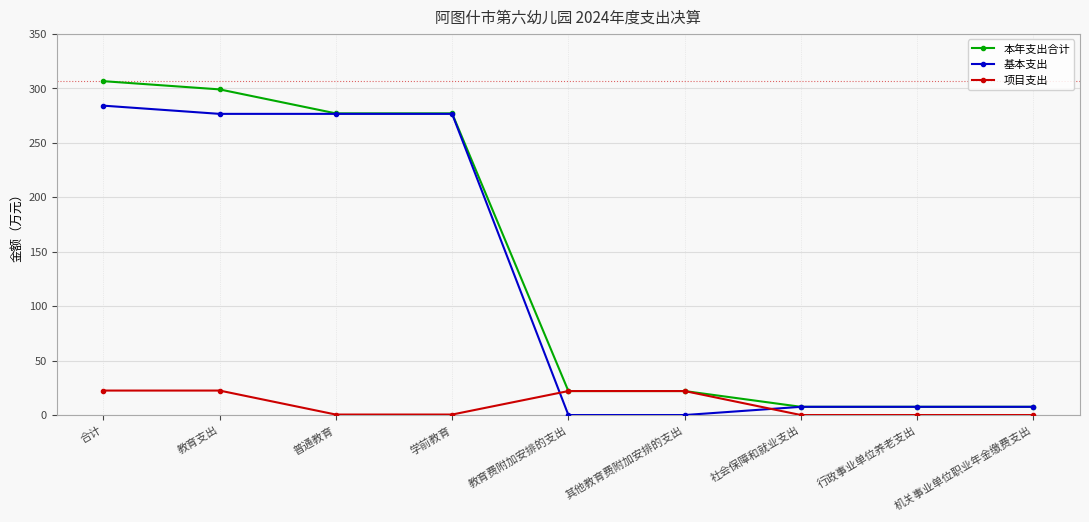

What is the spread (max minus min) of values at 教育费附加安排的支出?

22.0